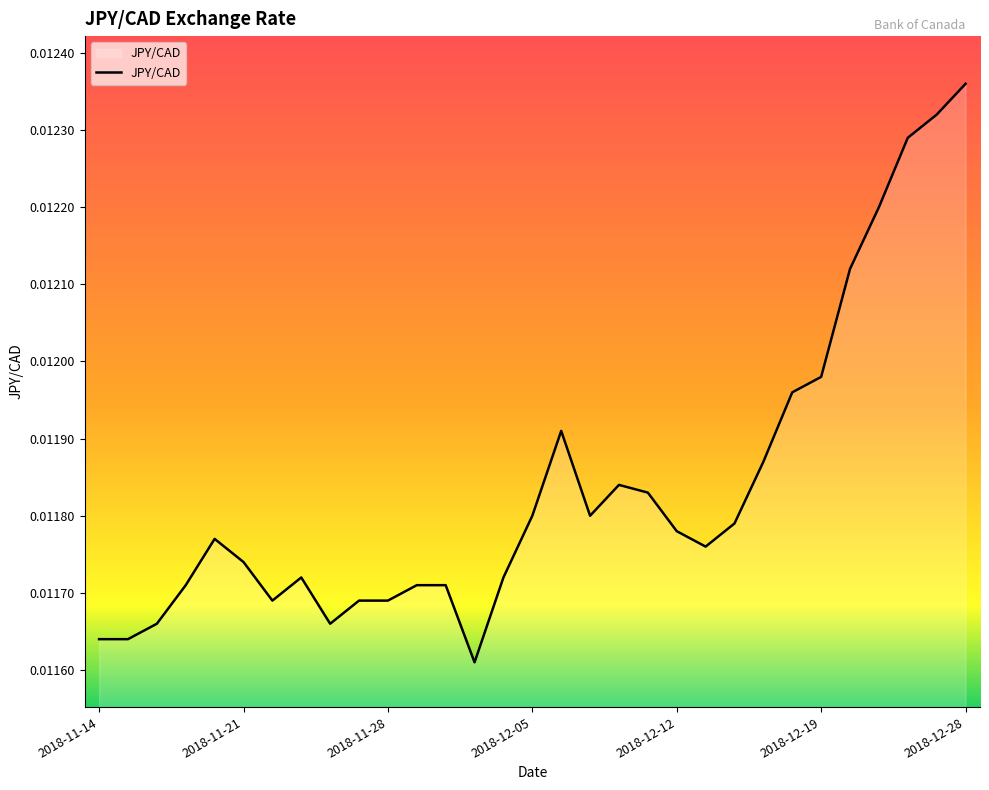

How many lines are shown in the chart?

1